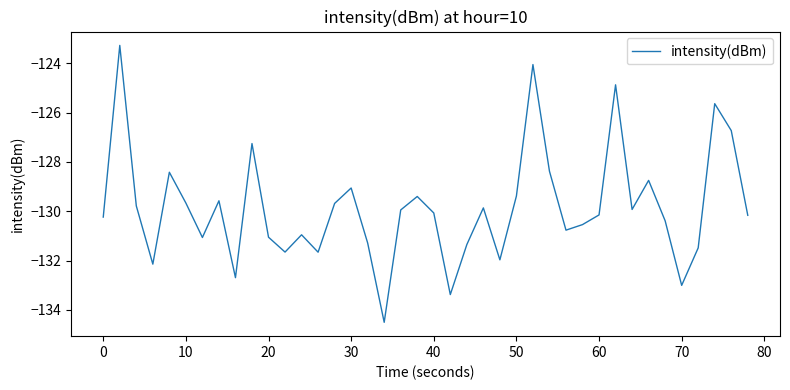

True or false: the data has more than 2 interior local peaks.

True